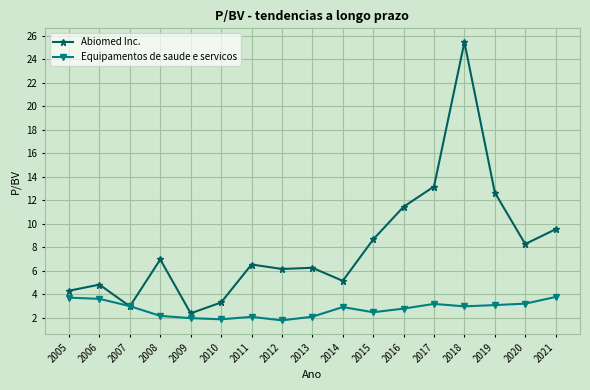

List the series in order of their overall mean, highest first.

Abiomed Inc., Equipamentos de saude e servicos